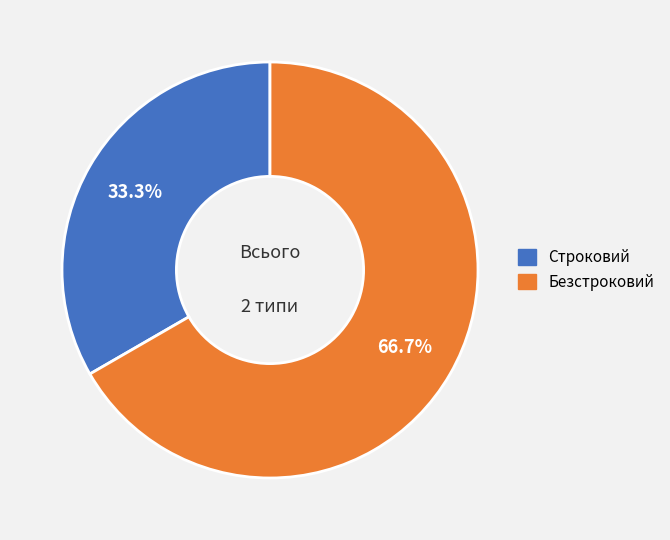

Approximately how many times larger is the value at Безстроковий compared to Строковий?

2.0